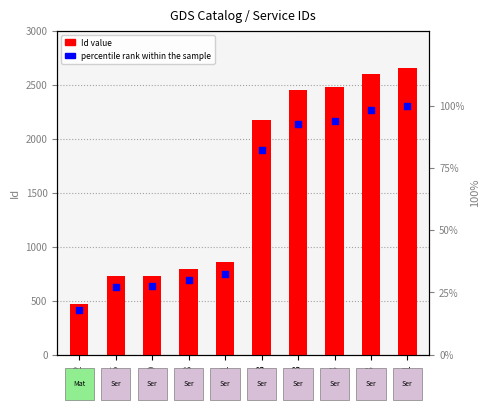

At how many categories does at least one series exceed 1792?

5